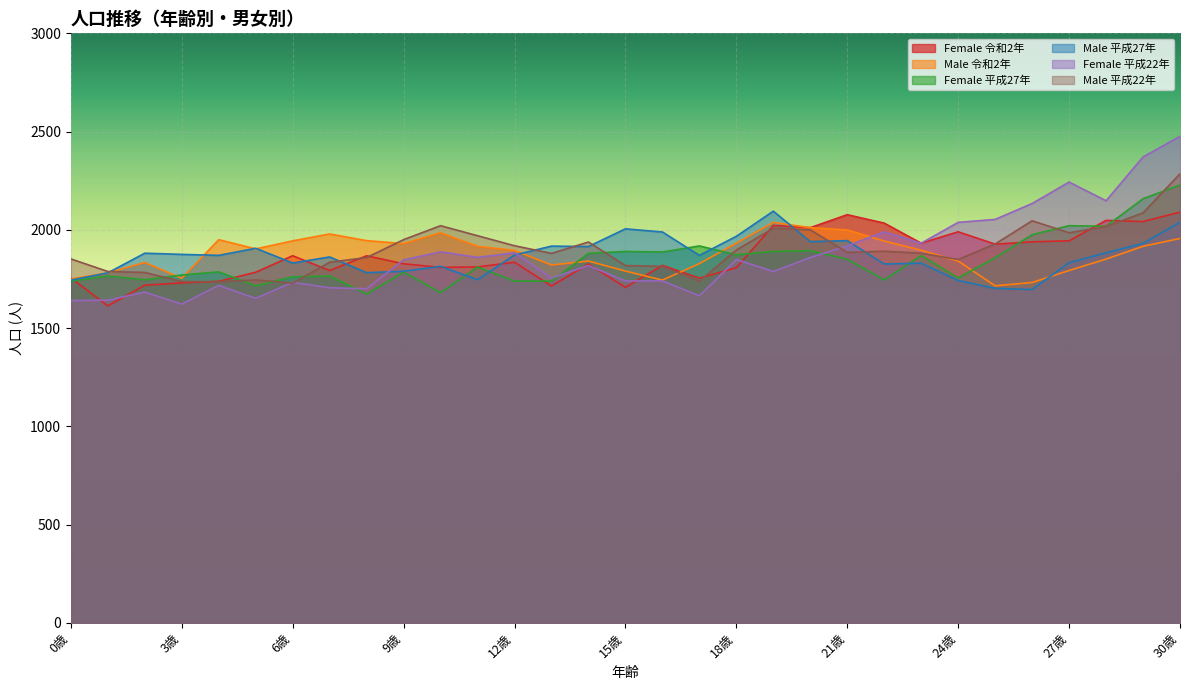

Where does the Male 平成27年 series first go above 1870?

2歳